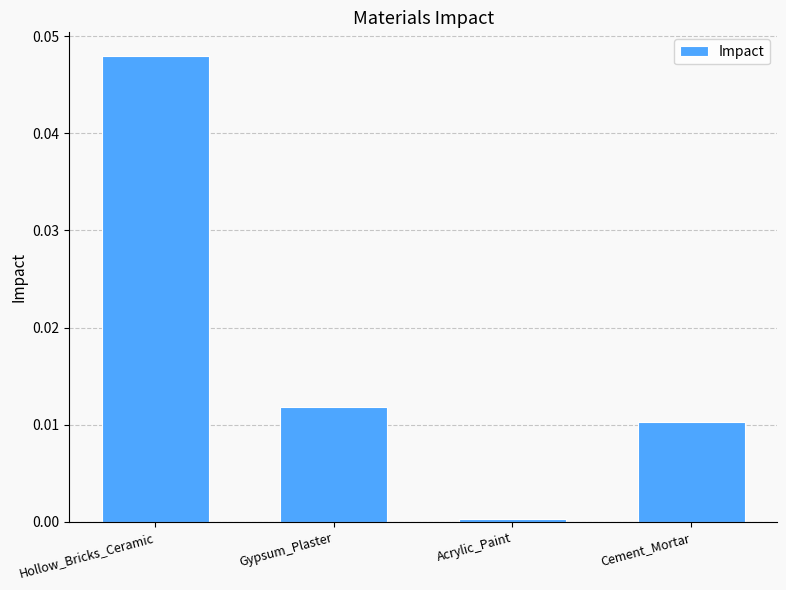

How many distinct data groups are displayed?

1